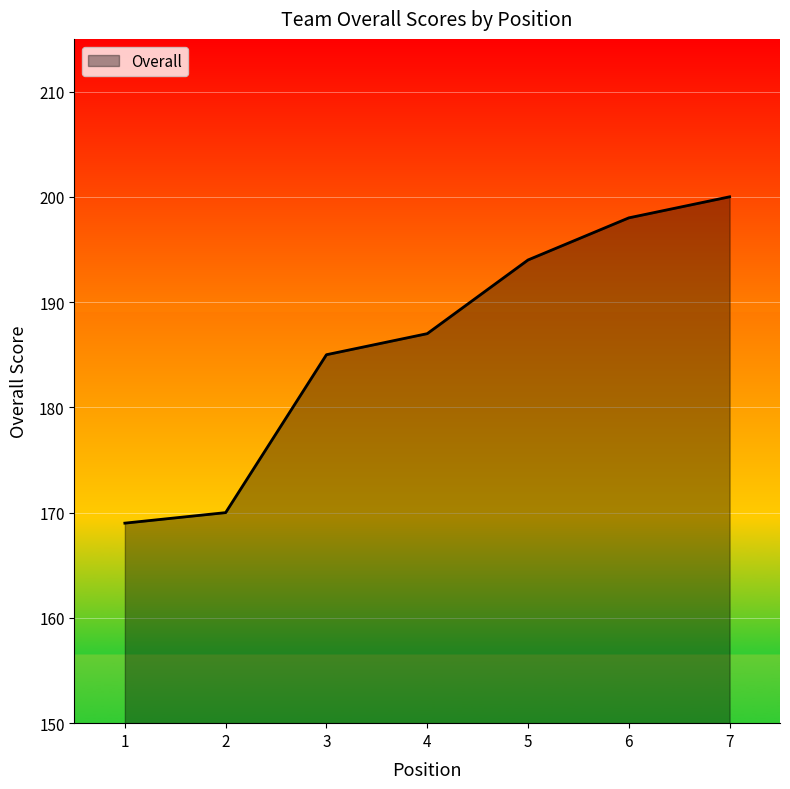

Reading left to right, transcribe all the data shown in this chart.

169	170	185	187	194	198	200